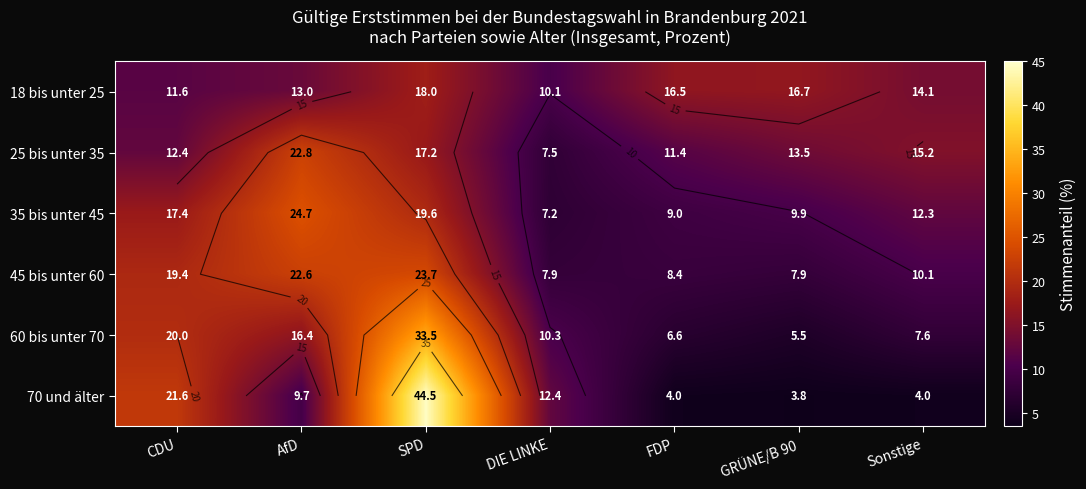

What is the sum of all 45 bis unter 60 values?

100.0